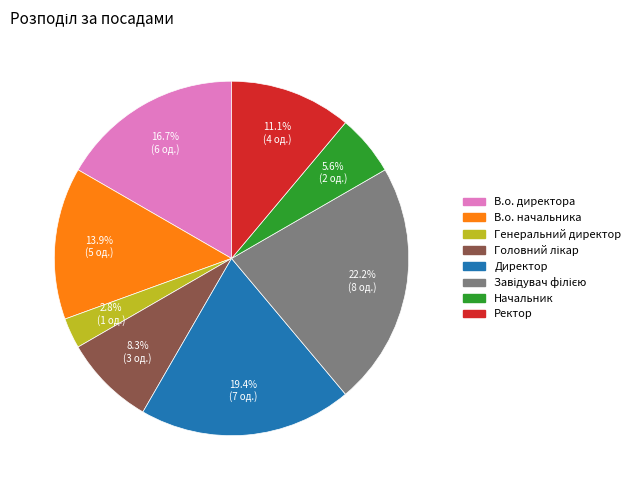

How many segments does this pie chart have?

8